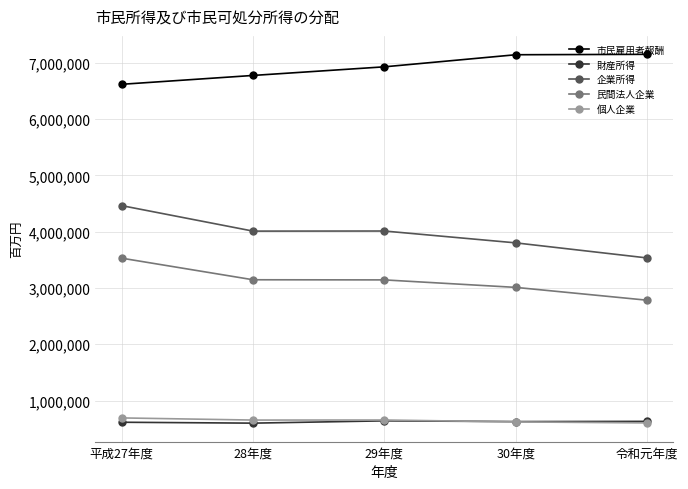

The value of 個人企業 at 29年度 is 654484. True or false?

True